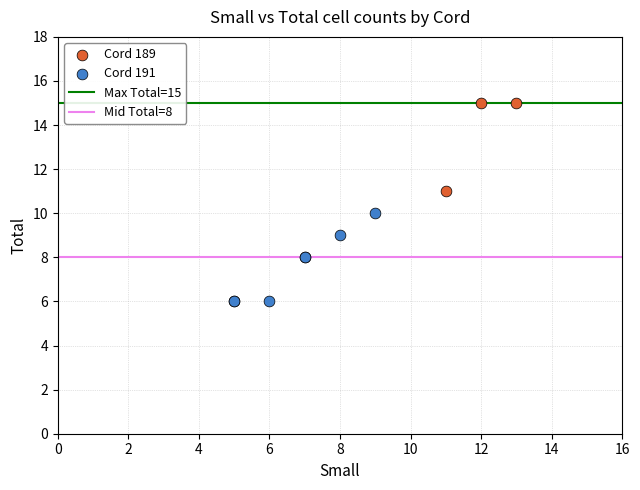

Which series contains the highest Y value?

Cord 189